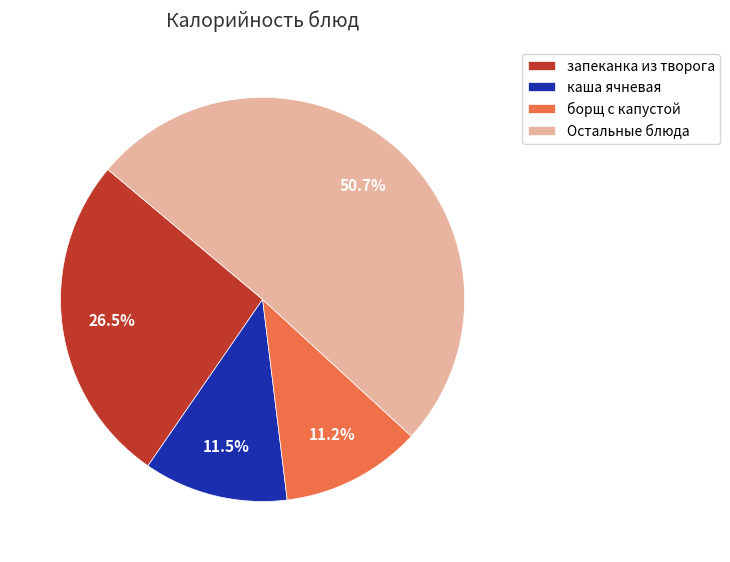

Between каша ячневая and Остальные блюда, which is larger?

Остальные блюда